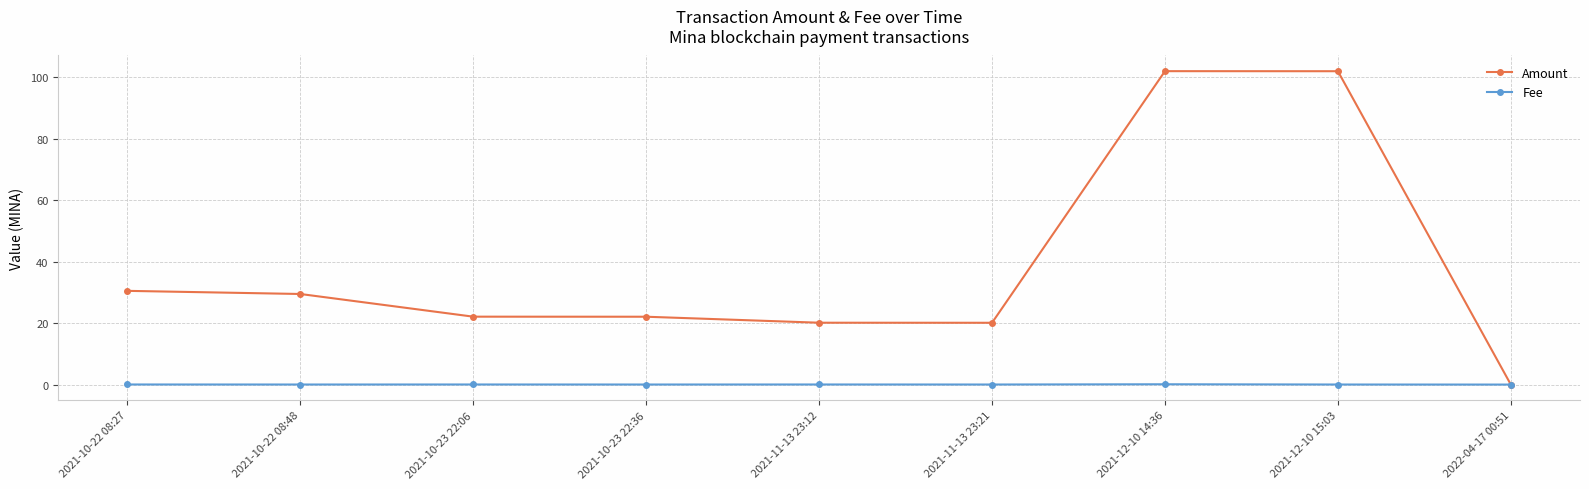

How many times do Amount and Fee cross each other?

1